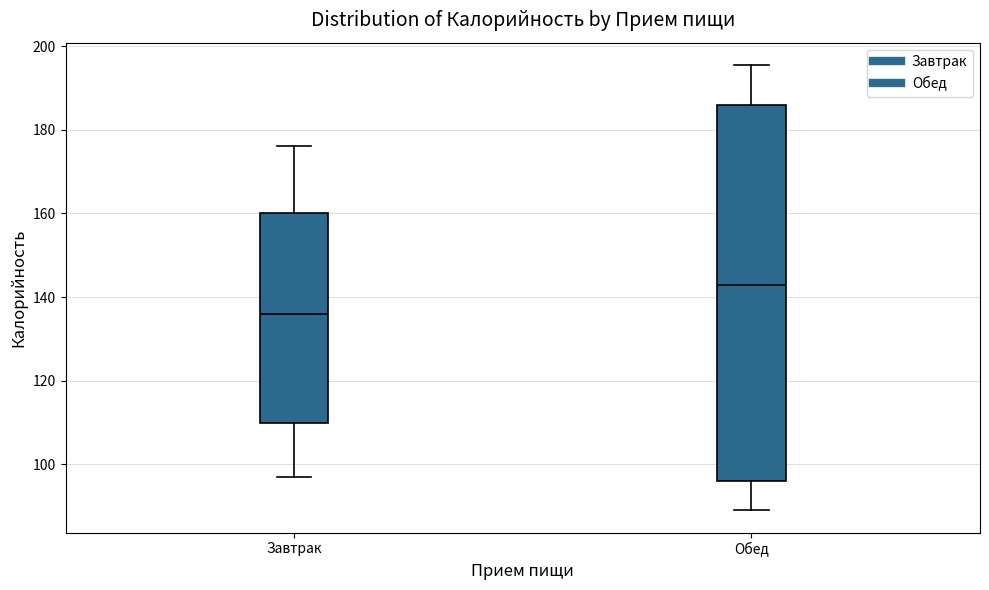

Which box is the tallest, from its lower edge to its upper edge?

Обед